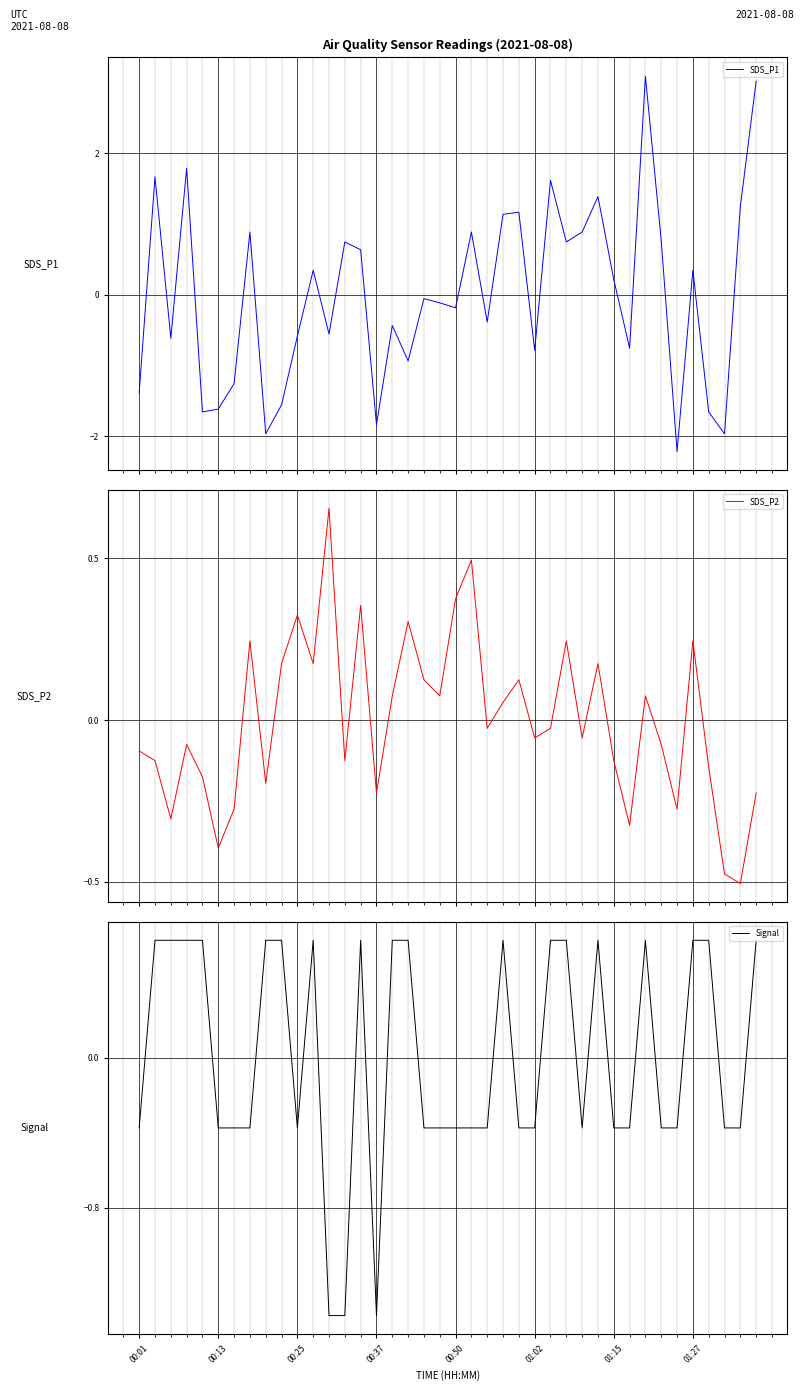

Is it true that Signal equals -0.9 at 00:37?

False